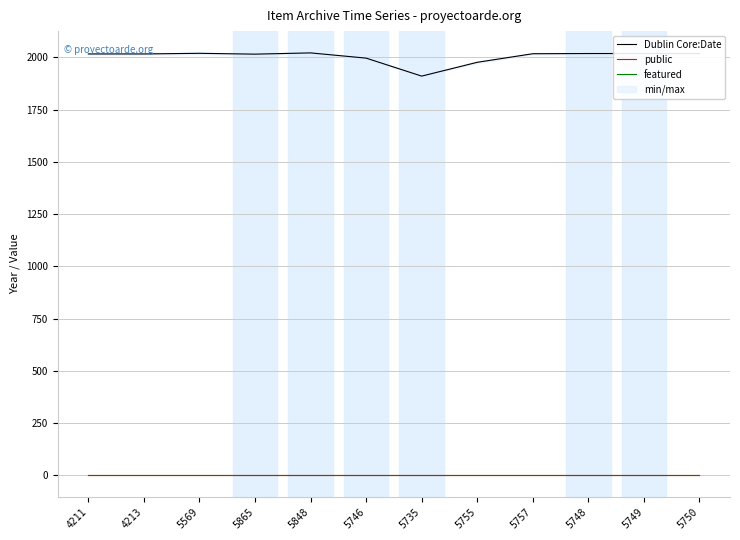

Which category has the lowest value in the featured series?

4211